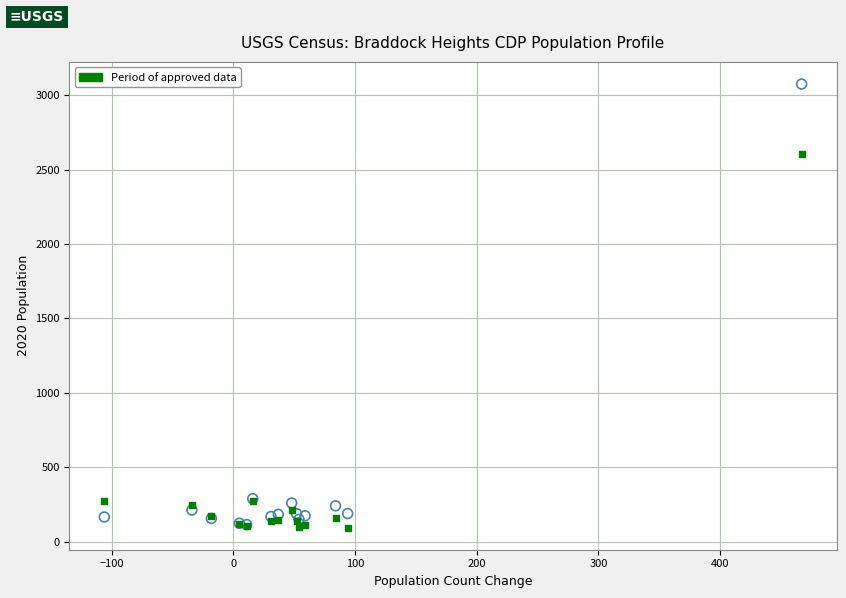

Across all series, what Y value is closest to 1584?

2608